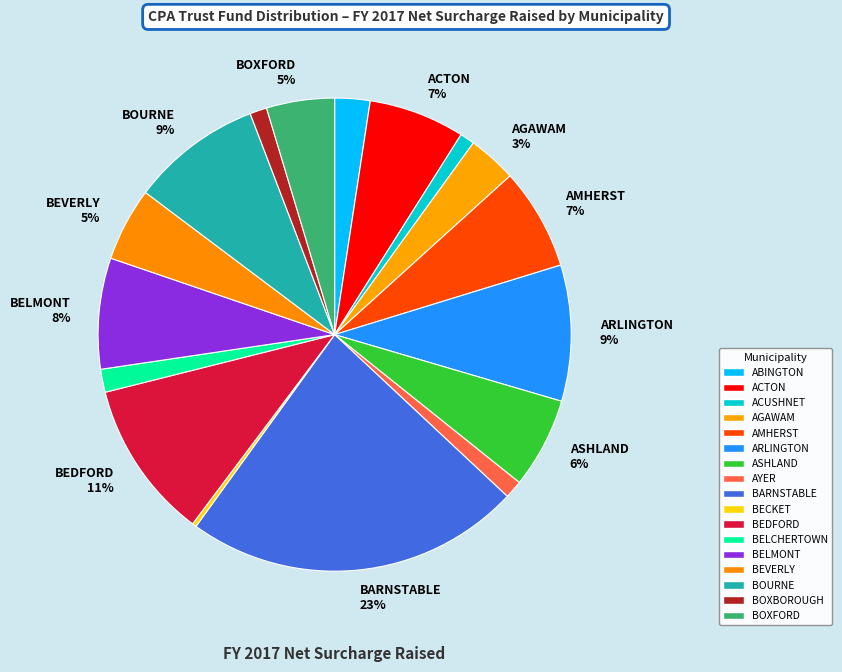

How many slices are in this pie chart?

17